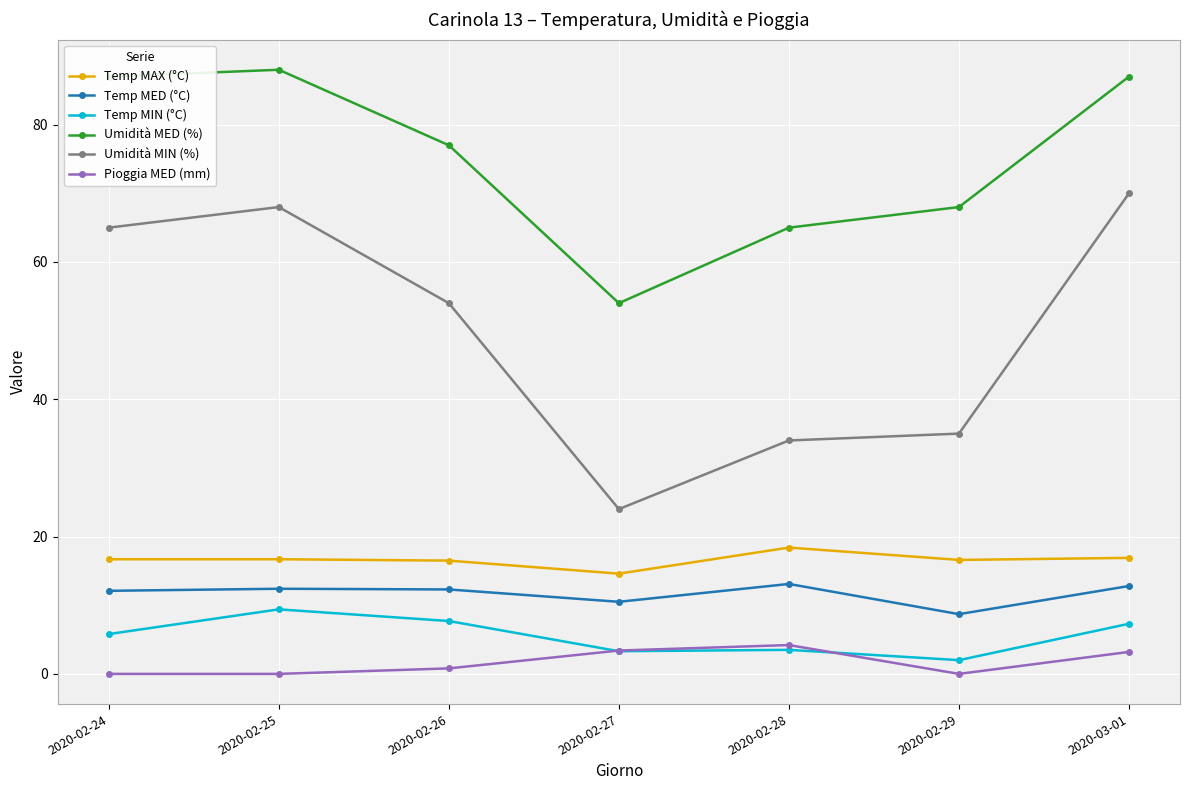

What is the label of the 2nd point from the right?

2020-02-29